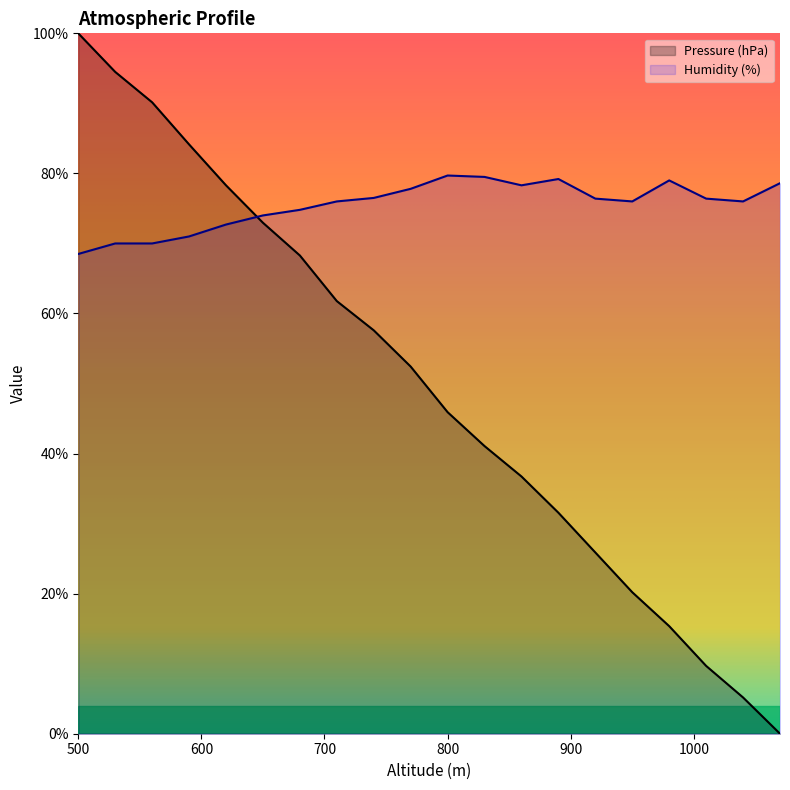

Between 920 and 560, which is larger?

560